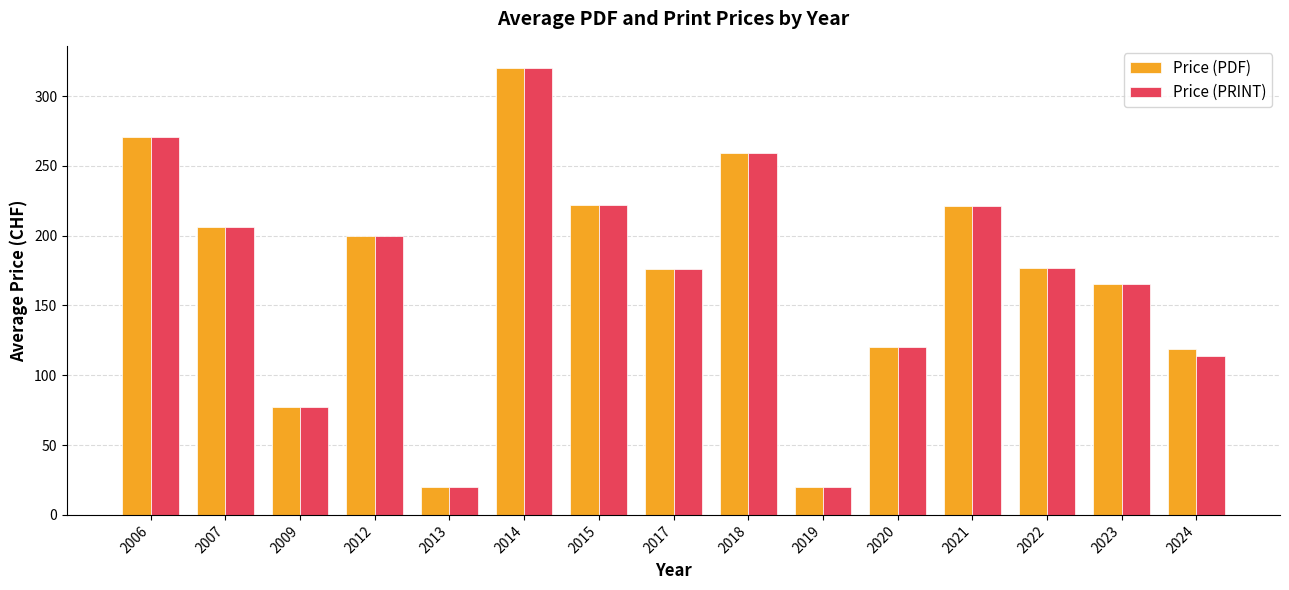

How many bars are there in each group?

2